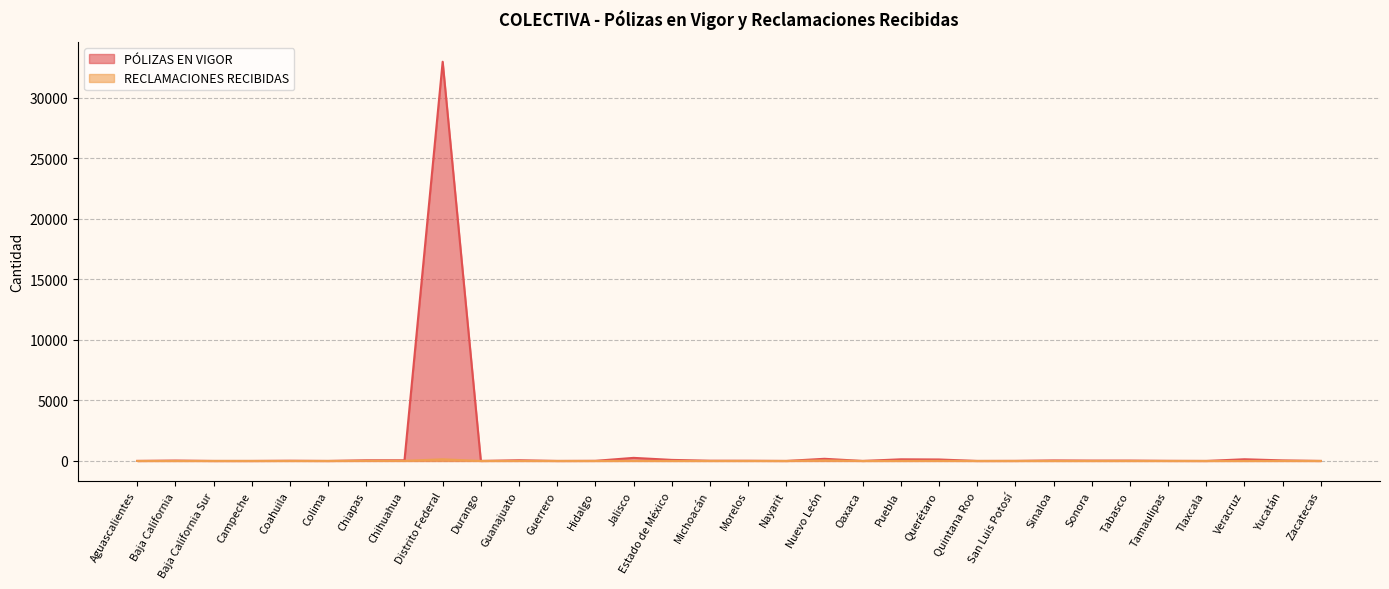

What are all the series names shown in the legend?

PÓLIZAS EN VIGOR, RECLAMACIONES RECIBIDAS